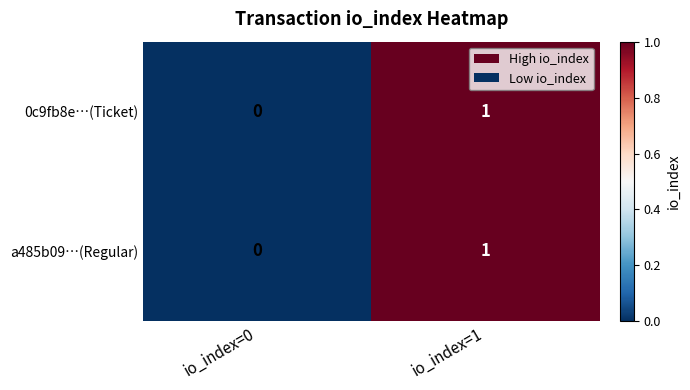

Which category has the lowest value across all series?

io_index=0